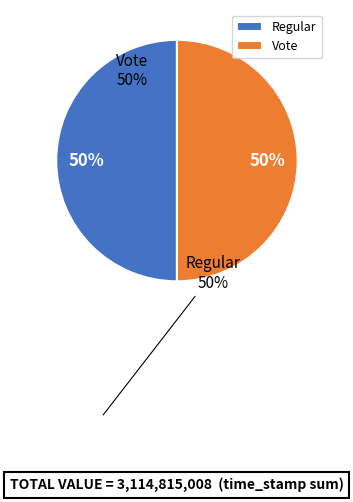

The Regular slice represents 36% of the pie. True or false?

False